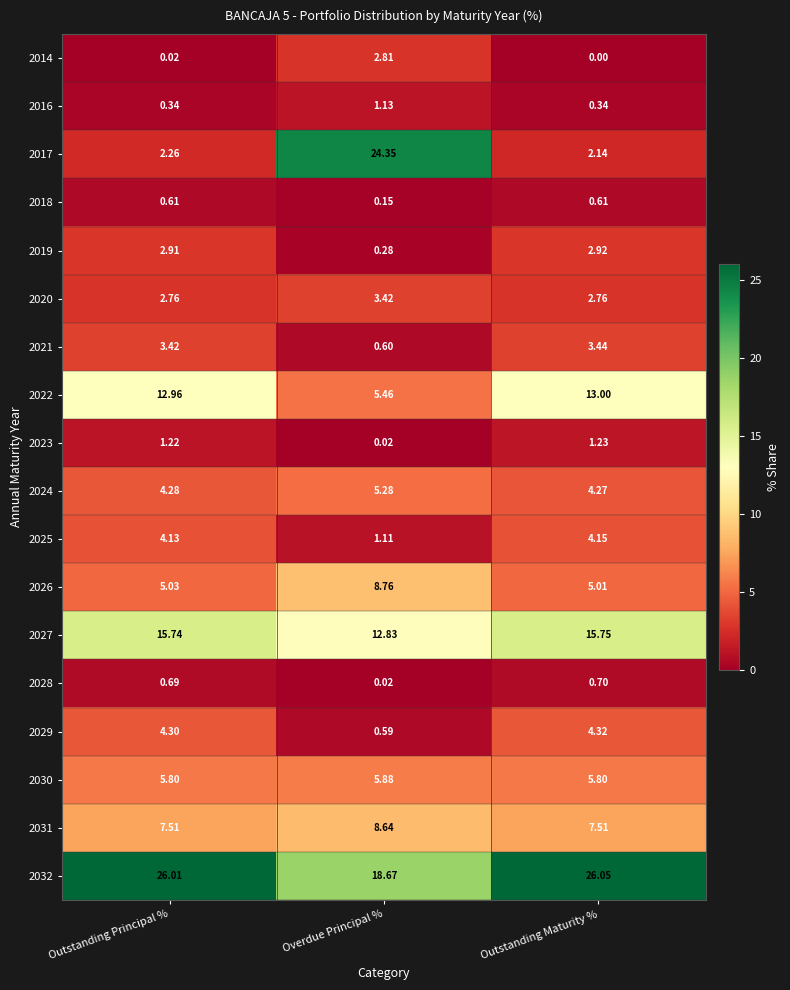

At how many categories does at least one series exceed 25?

2